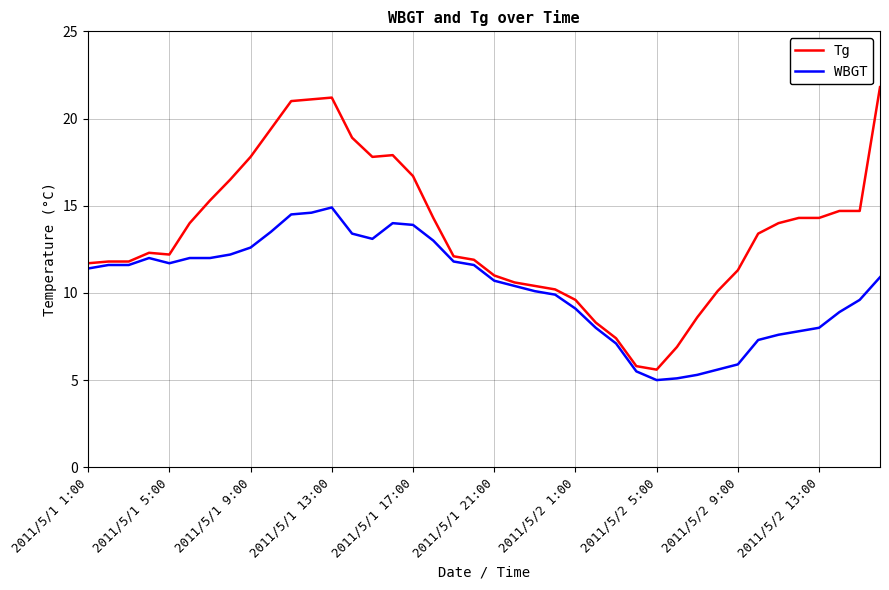

What is the maximum value shown in the chart?

21.8